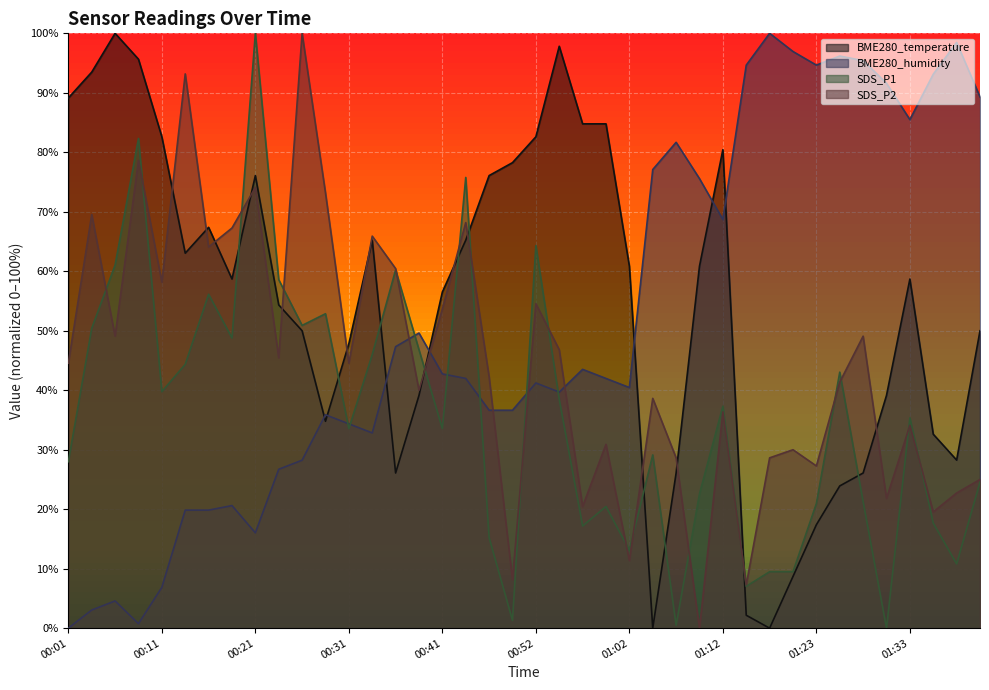

True or false: BME280_temperature and BME280_humidity cross at least once.

True